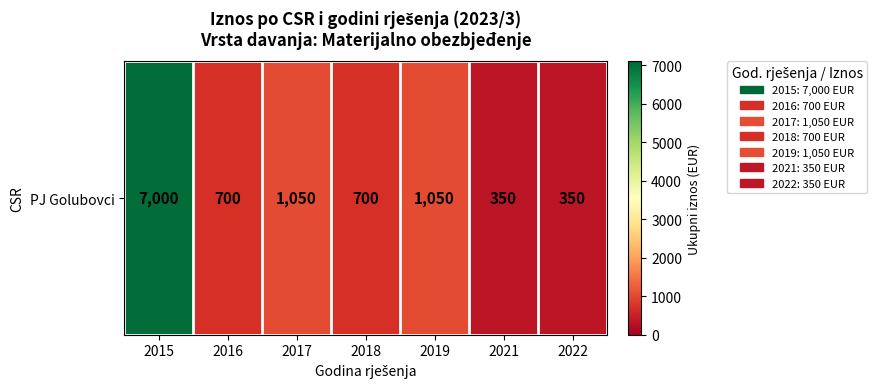

How many data points are less than 700?

2